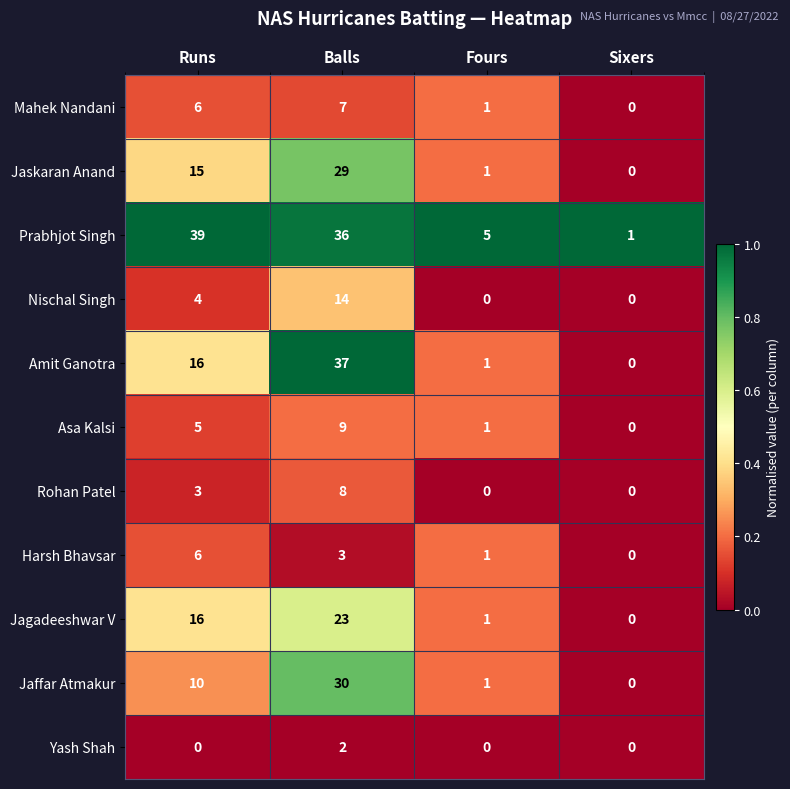

How many positive values does the Amit Ganotra series have?

3